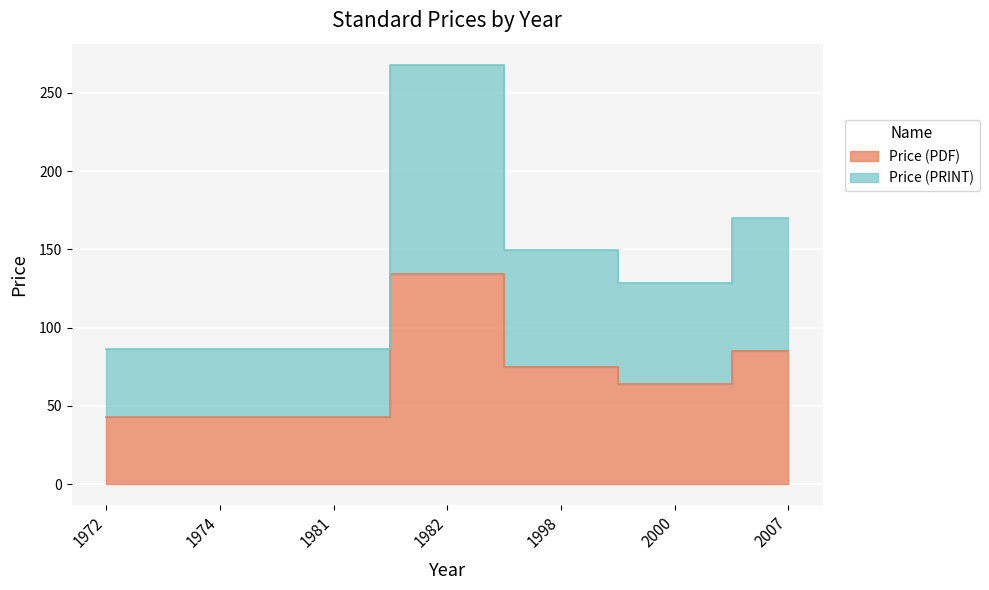

What is the difference between the highest and lowest values at 1981?

43.0